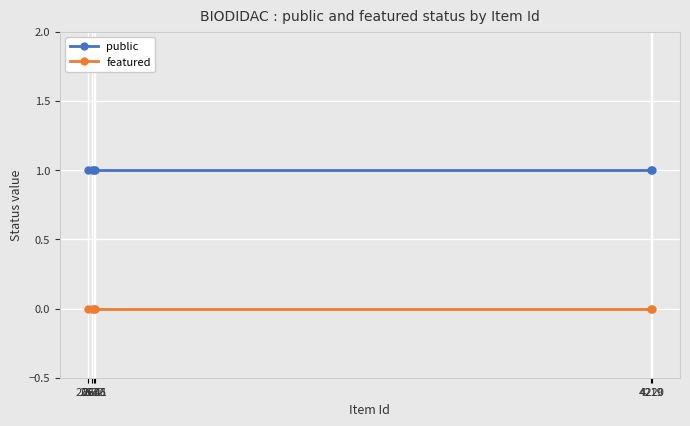

True or false: featured and public intersect in this chart.

False